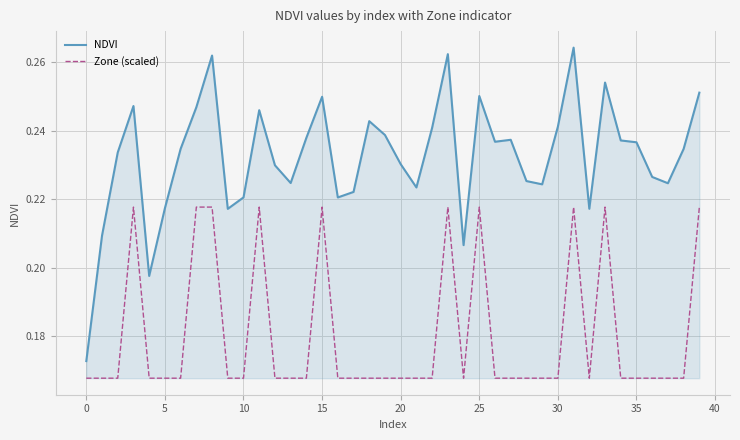

True or false: Zone (scaled) and NDVI intersect in this chart.

False